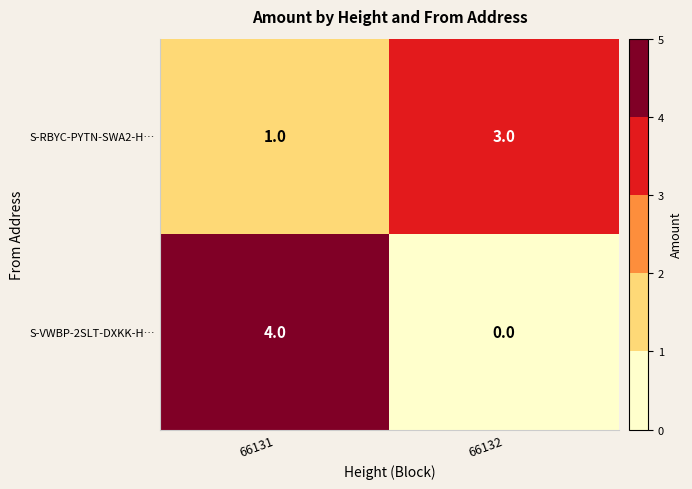

What is the difference between the maximum and minimum values in the S-VWBP-2SLT-DXKK-H… series?

4